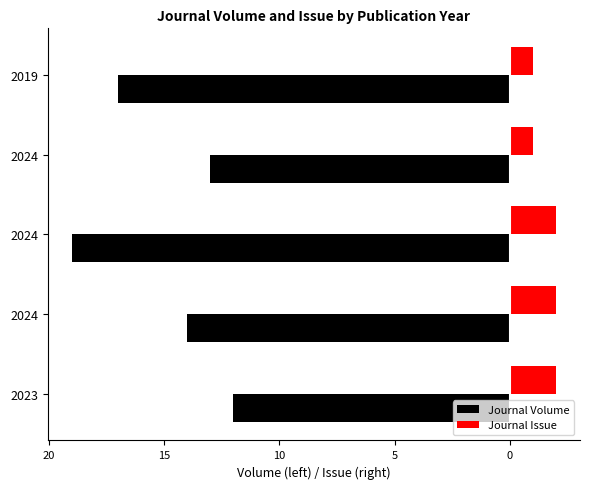

Reading left to right, extract all data points from this chart.

Journal Volume: -12	-14	-19	-13	-17
Journal Issue: 2	2	2	1	1